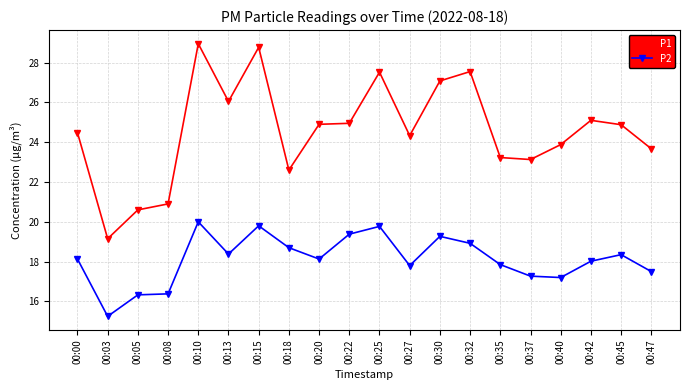

Which series has the largest total across all categories?

P1